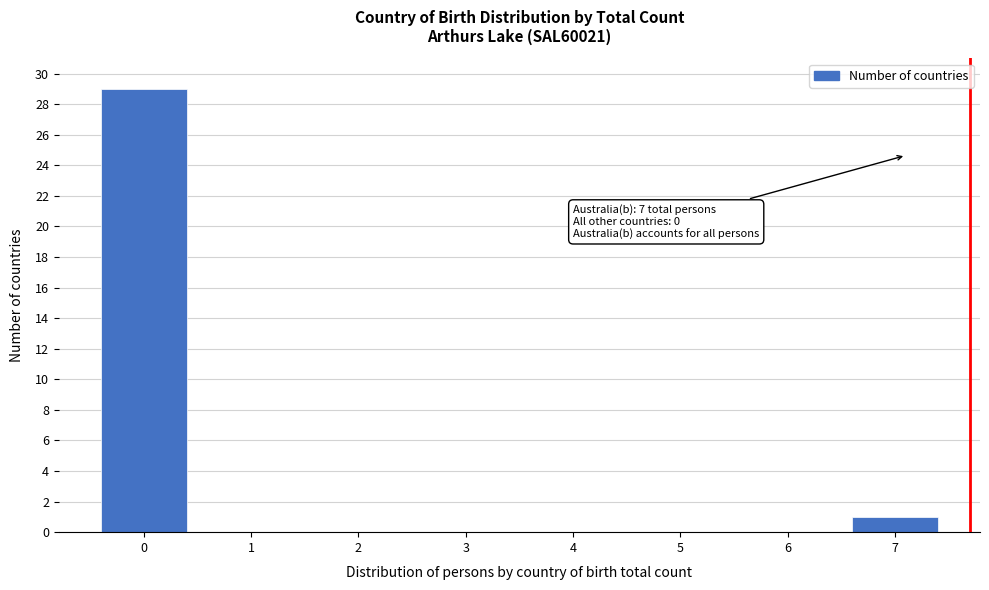

Reading right to left, what are all the values shown in this chart?

7=1	6=0	5=0	4=0	3=0	2=0	1=0	0=29